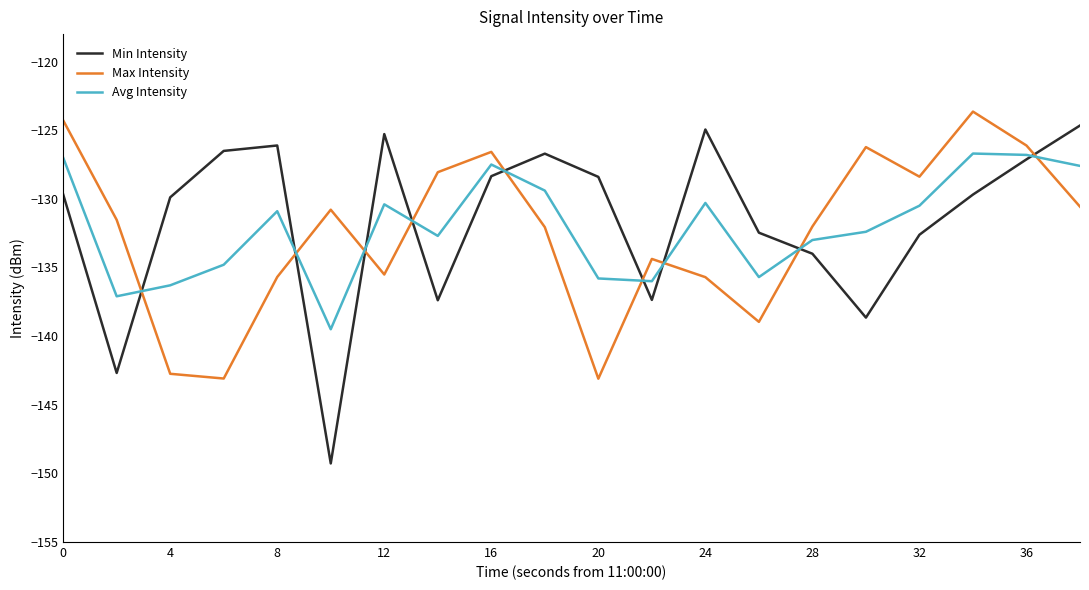

Does the chart display data point markers on the line(s)?

No